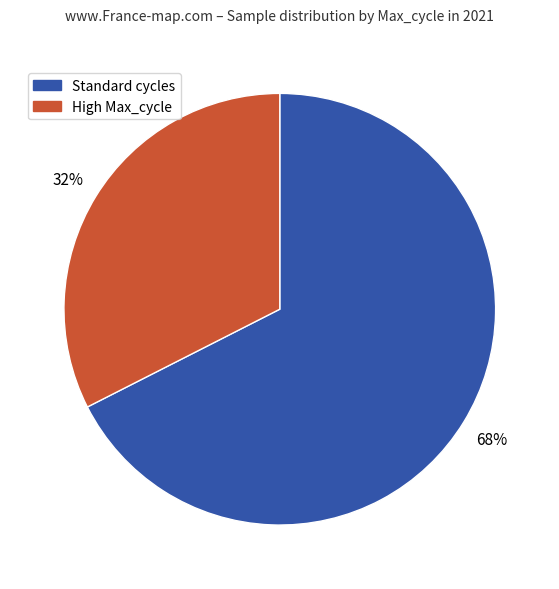

To the nearest percent, what is the average slice percentage?

50%